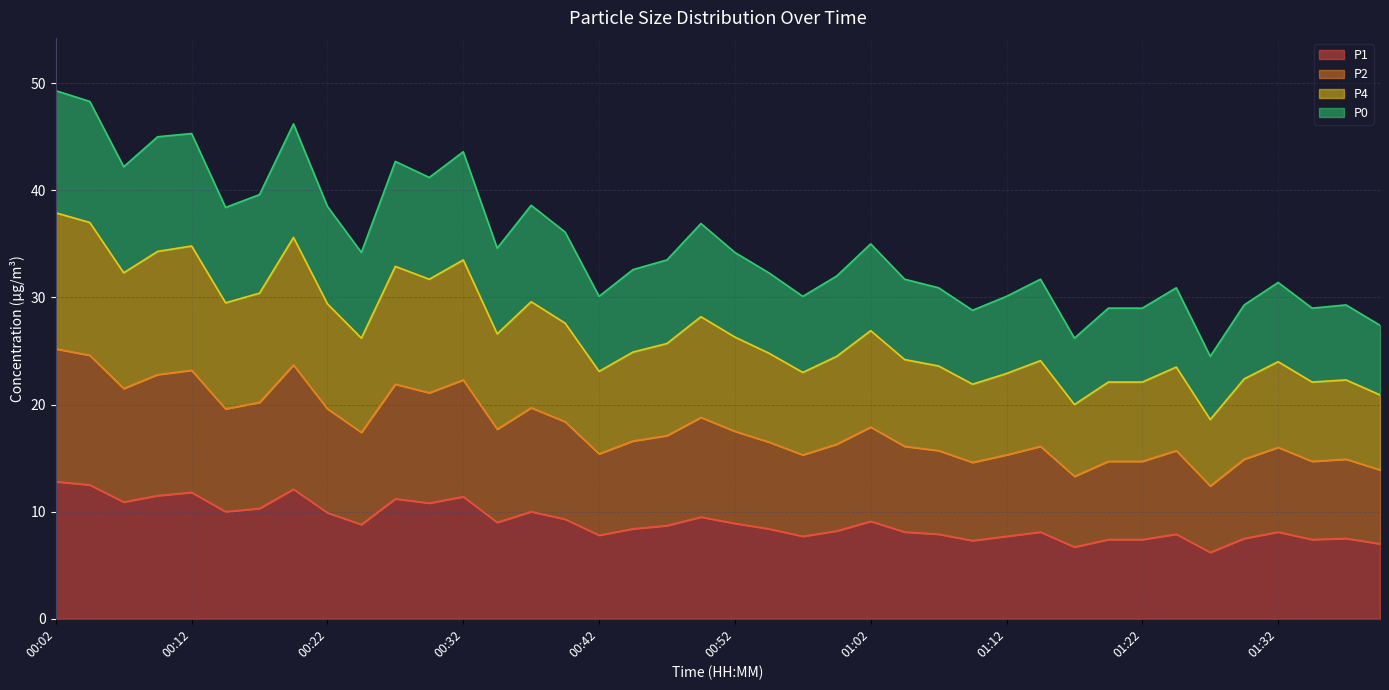

Does the chart display data point markers on the line(s)?

No